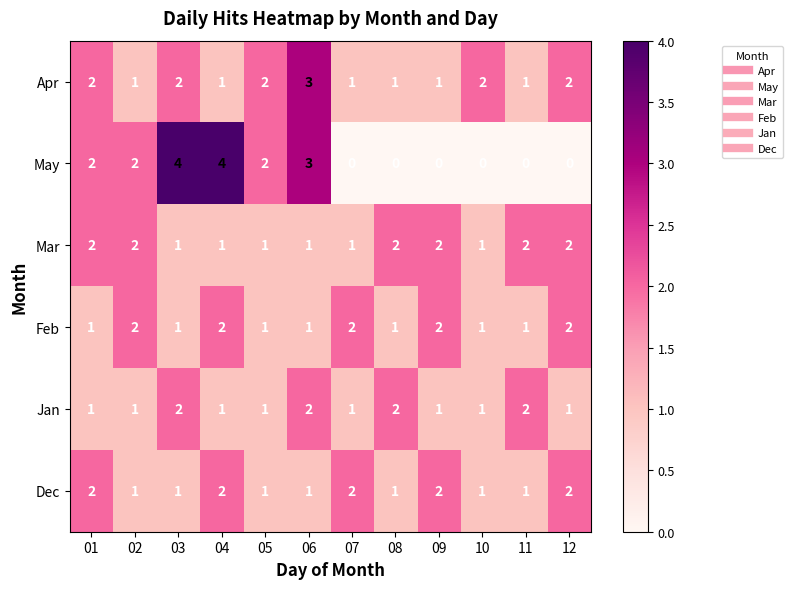

What is the maximum value shown in the chart?

4